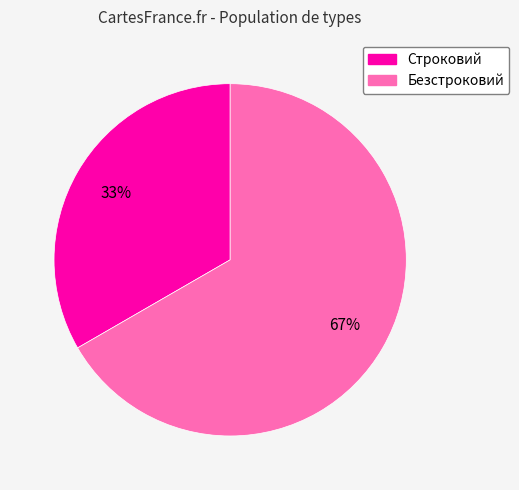

What is the ratio of the value at Безстроковий to the value at Строковий?

2.0